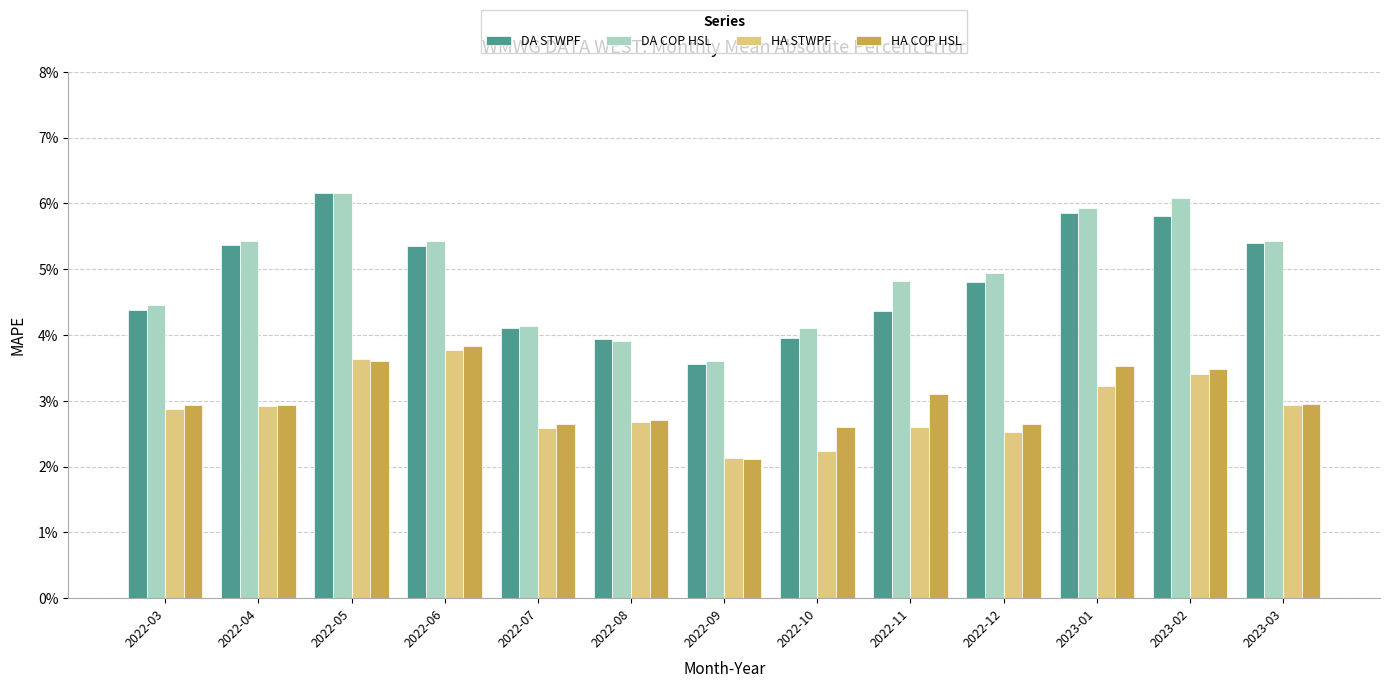

What is the maximum value shown in the chart?

0.1